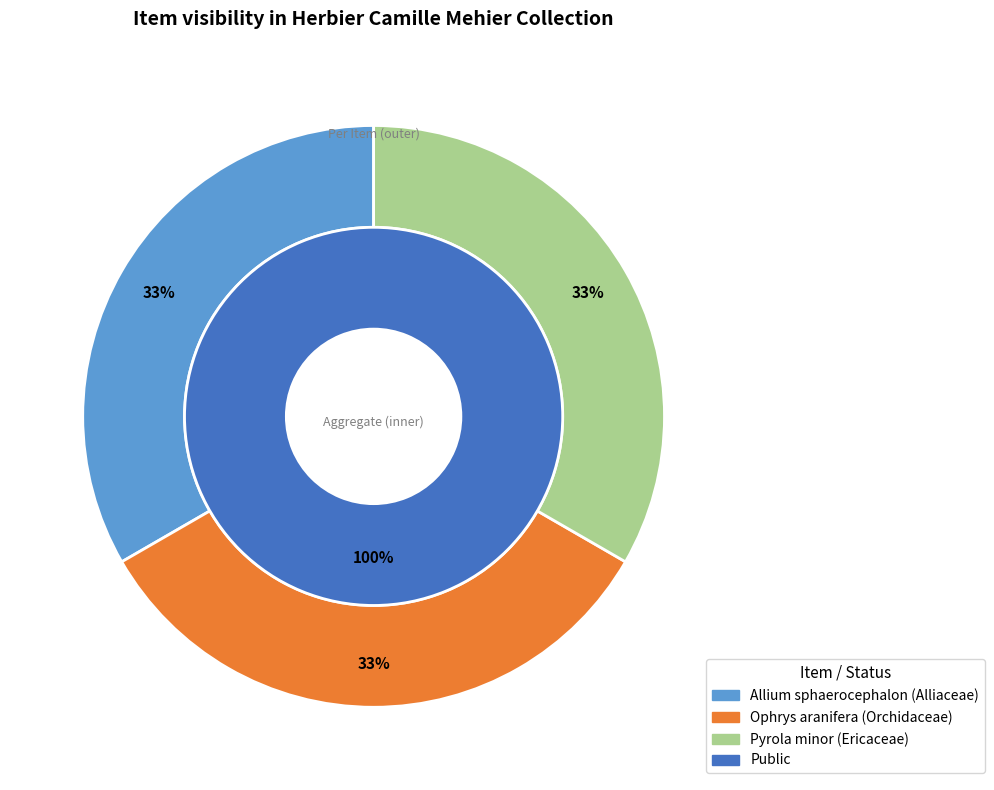

Is there a majority slice in this chart?

No